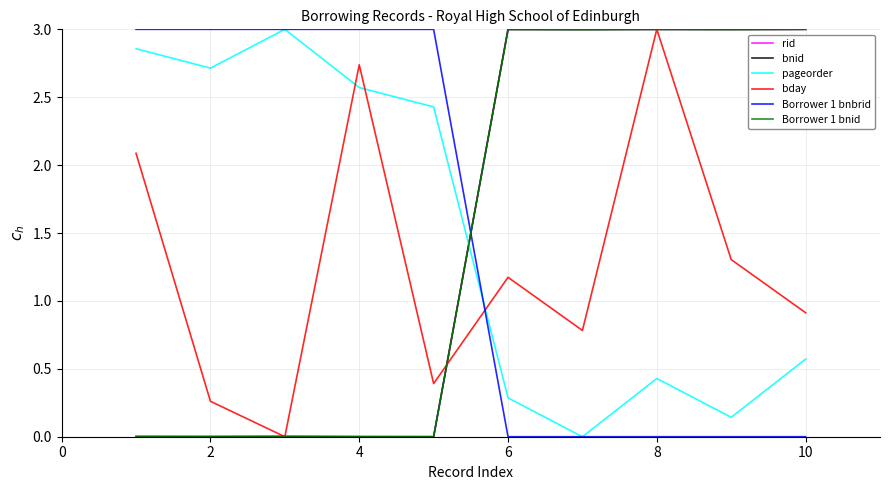

Does the chart have visible grid lines?

Yes